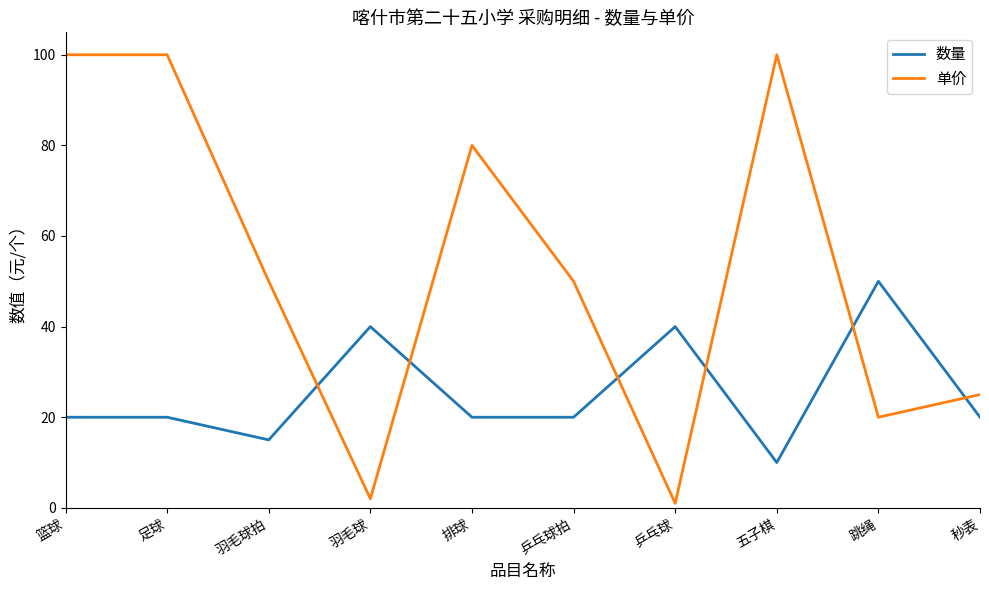

What position from the left is 跳绳?

9